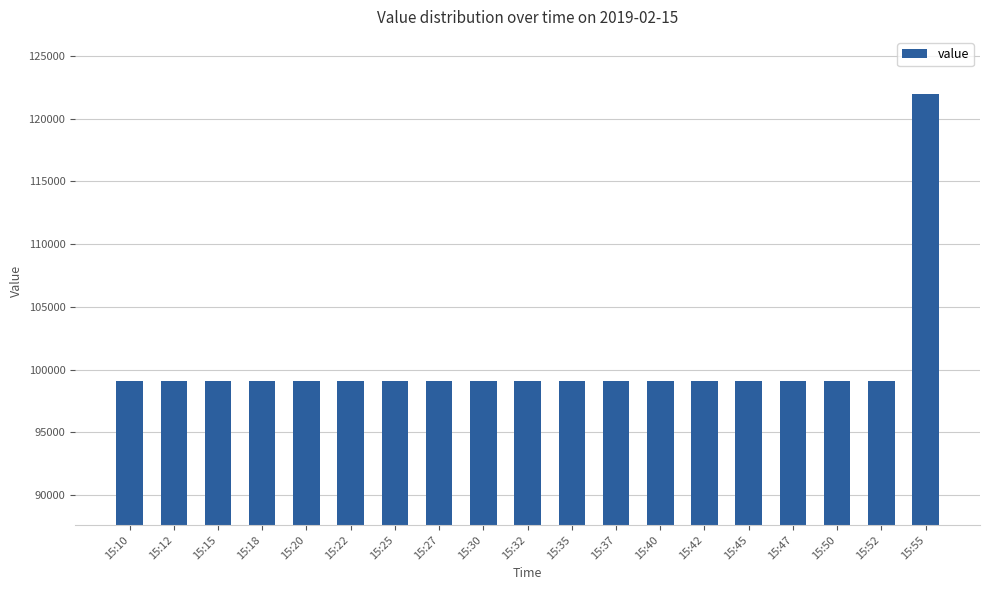

What is the value of the 13th bar from the left?

99068.1